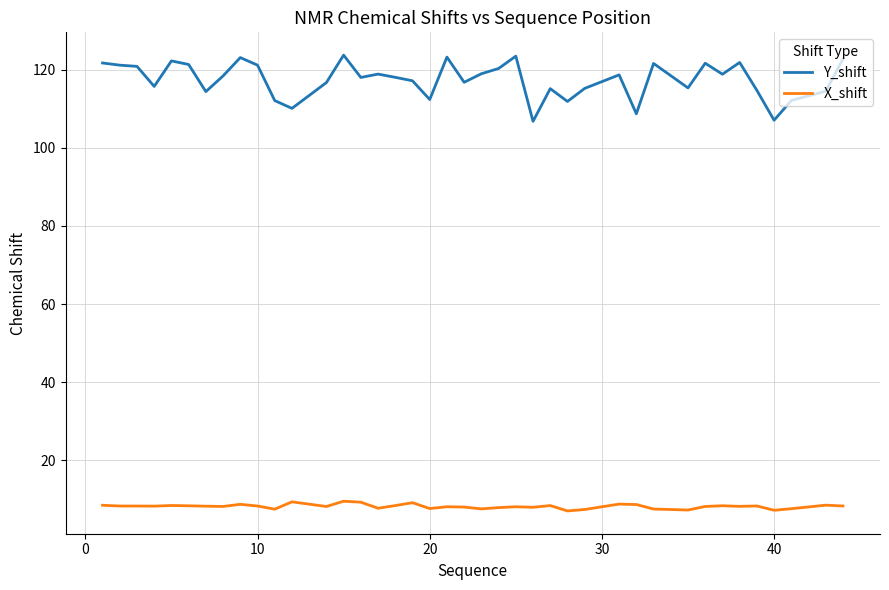

Which series has the largest range (max minus min)?

Y_shift